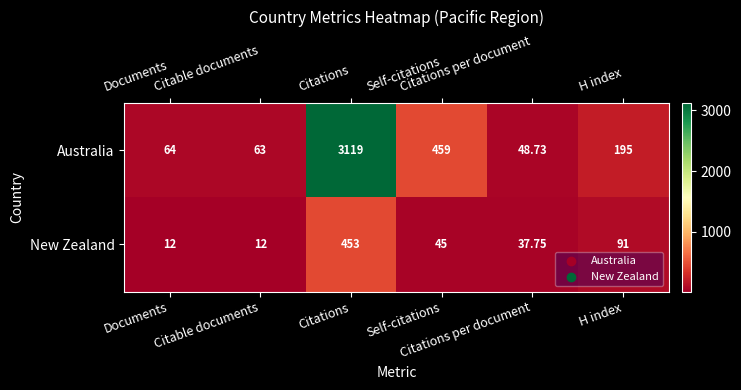

At how many categories does at least one series exceed 2190?

1